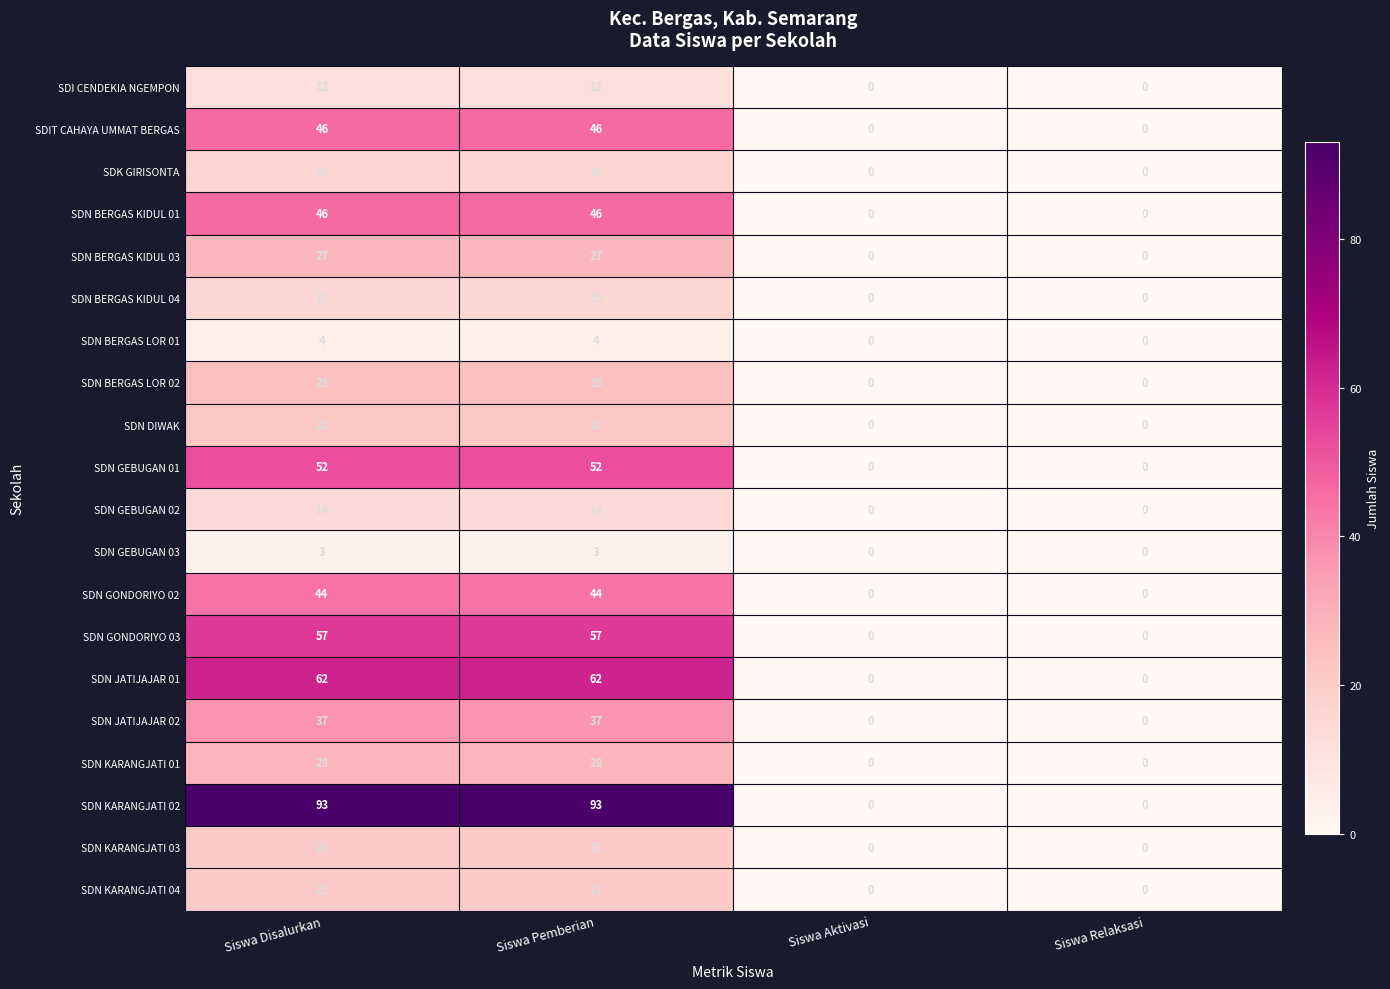

Count the SDN GONDORIYO 03 values in the range 0 to 57.

4